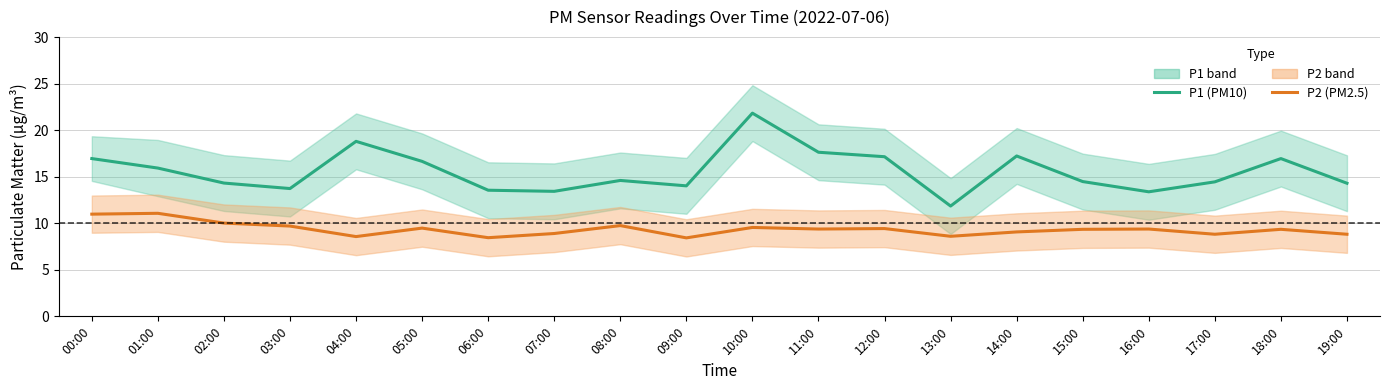

The P1 (PM10) series shows 13.4 at 07:00. True or false?

True